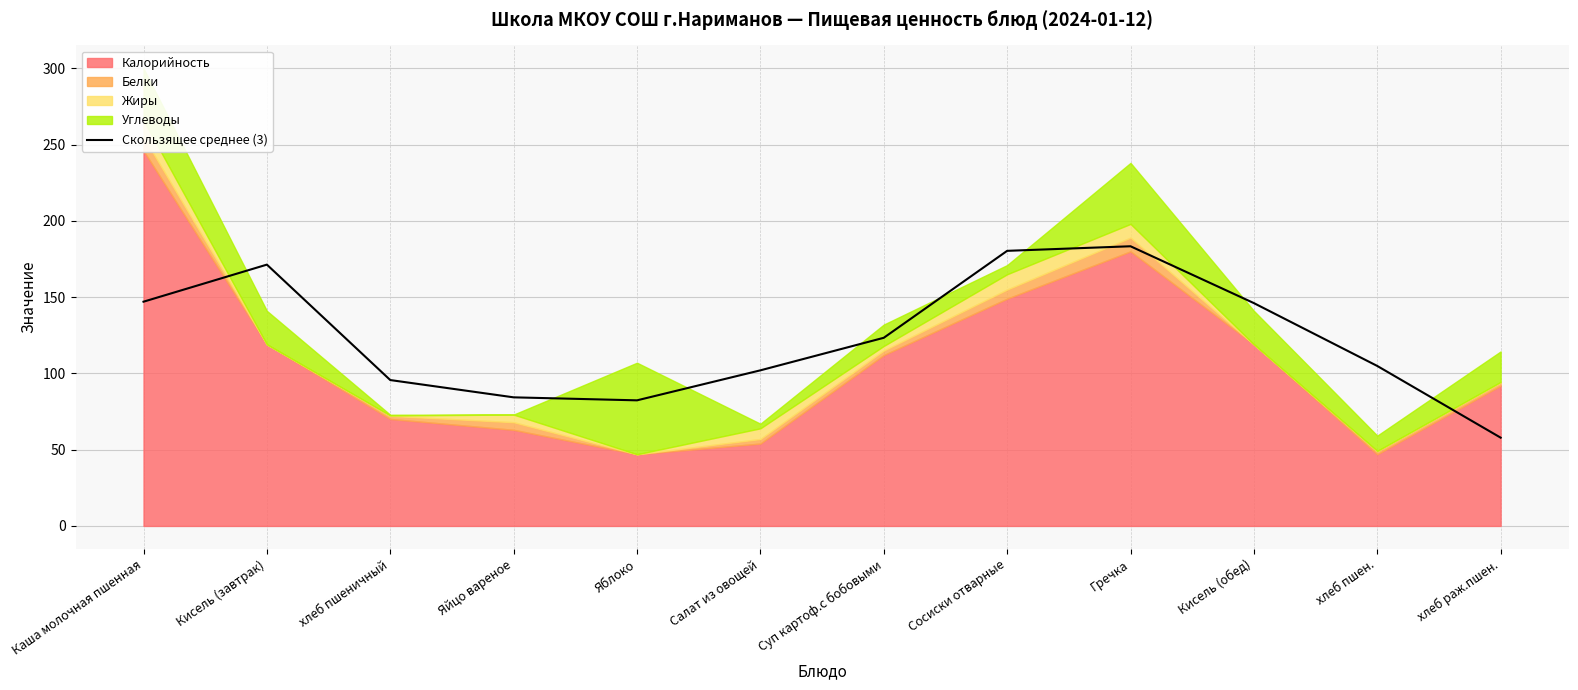

Count the number of categories in the chart.

12